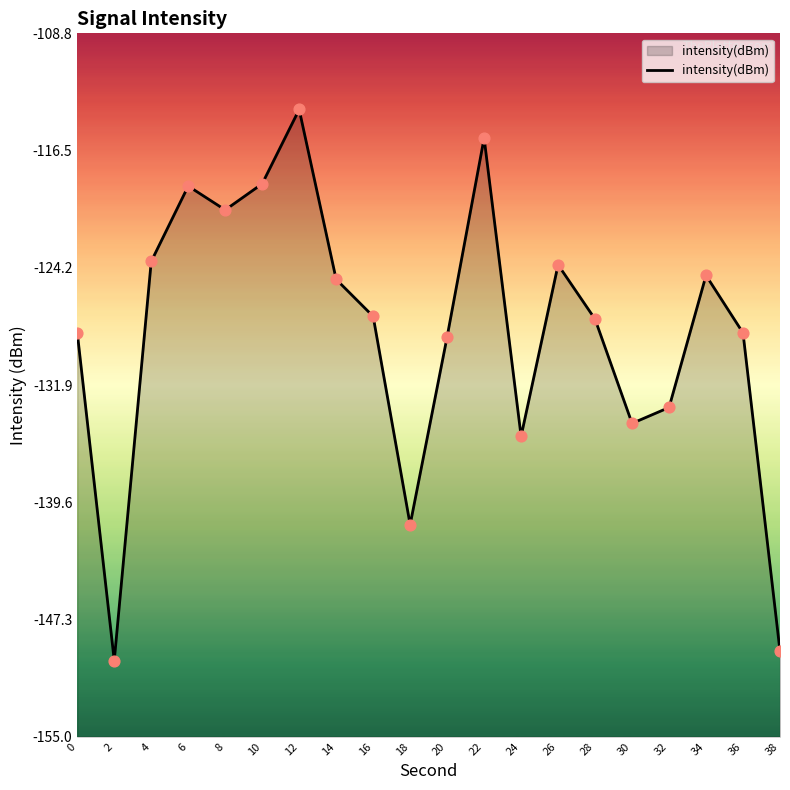

Between 34 and 32, which is larger?

34